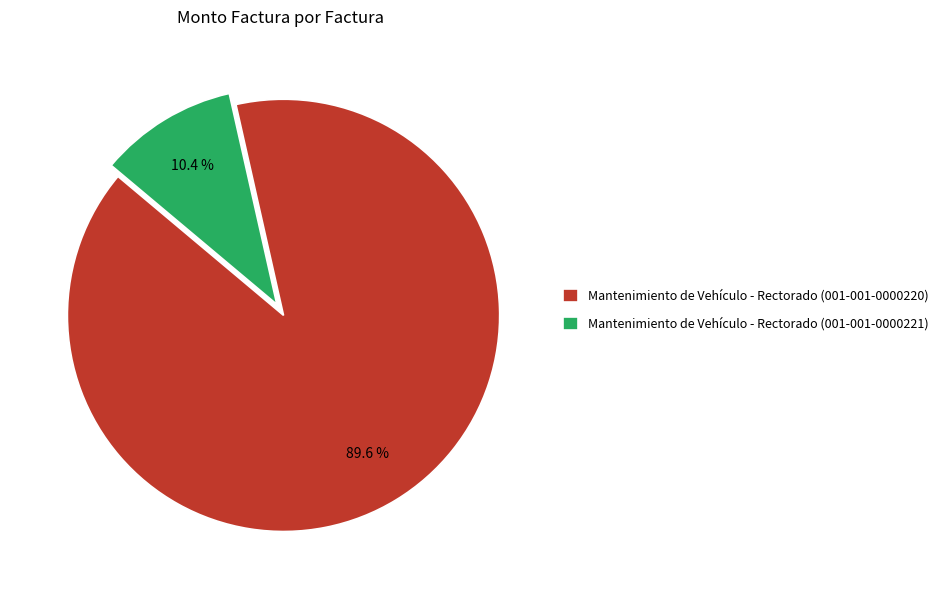

How many slices are in this pie chart?

2